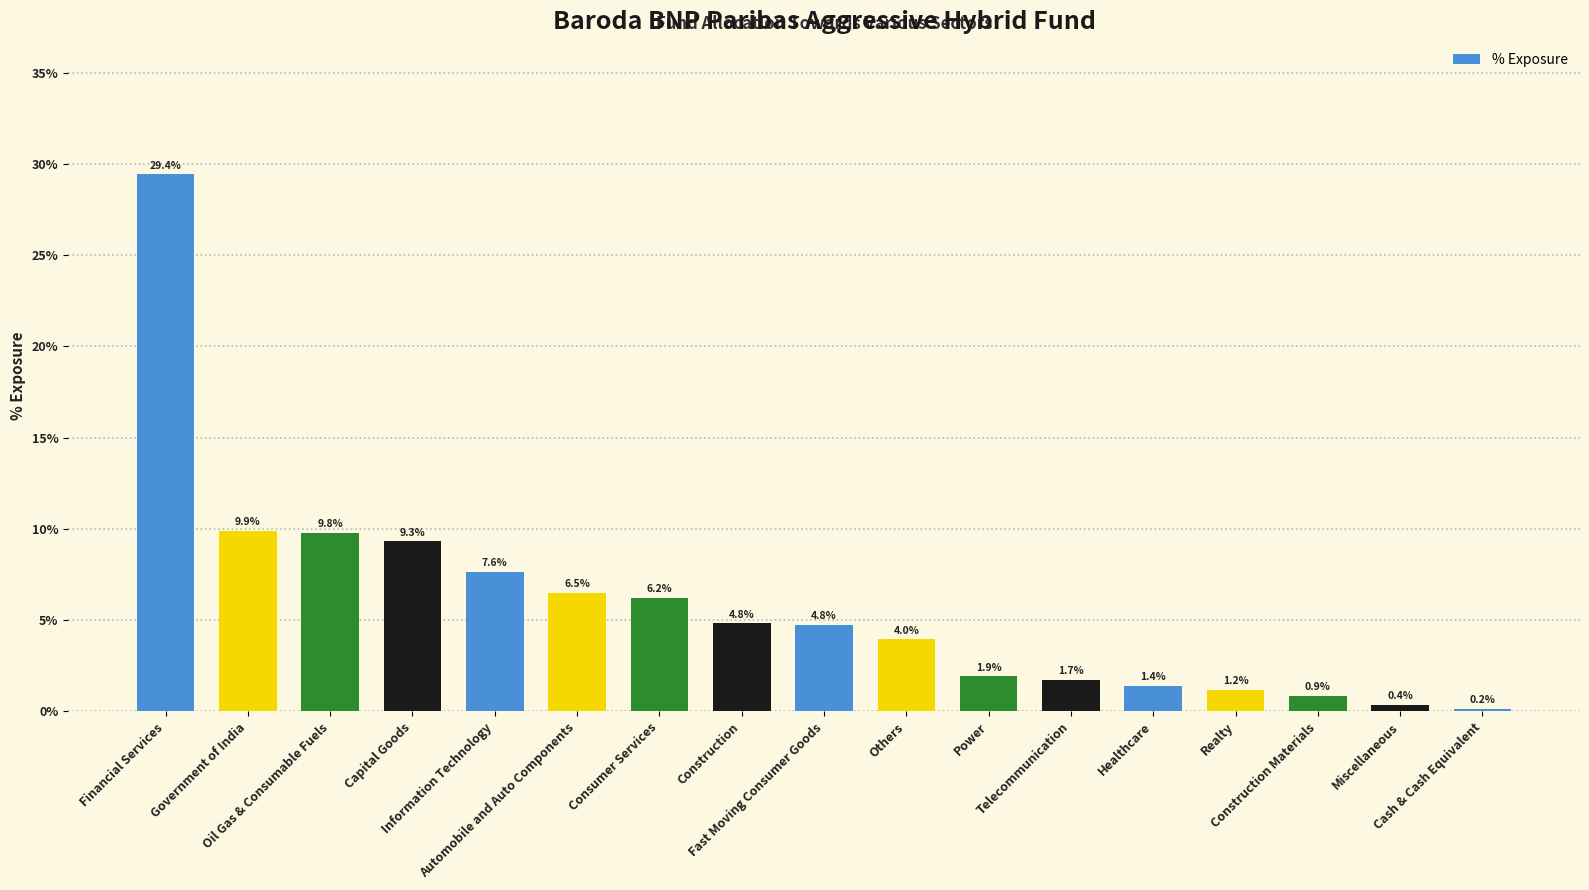

Reading left to right, extract all data points from this chart.

Financial Services=0.3	Government of India=0.1	Oil Gas & Consumable Fuels=0.1	Capital Goods=0.1	Information Technology=0.1	Automobile and Auto Components=0.1	Consumer Services=0.1	Construction=0.0	Fast Moving Consumer Goods=0.0	Others=0.0	Power=0.0	Telecommunication=0.0	Healthcare=0.0	Realty=0.0	Construction Materials=0.0	Miscellaneous=0.0	Cash & Cash Equivalent=0.0